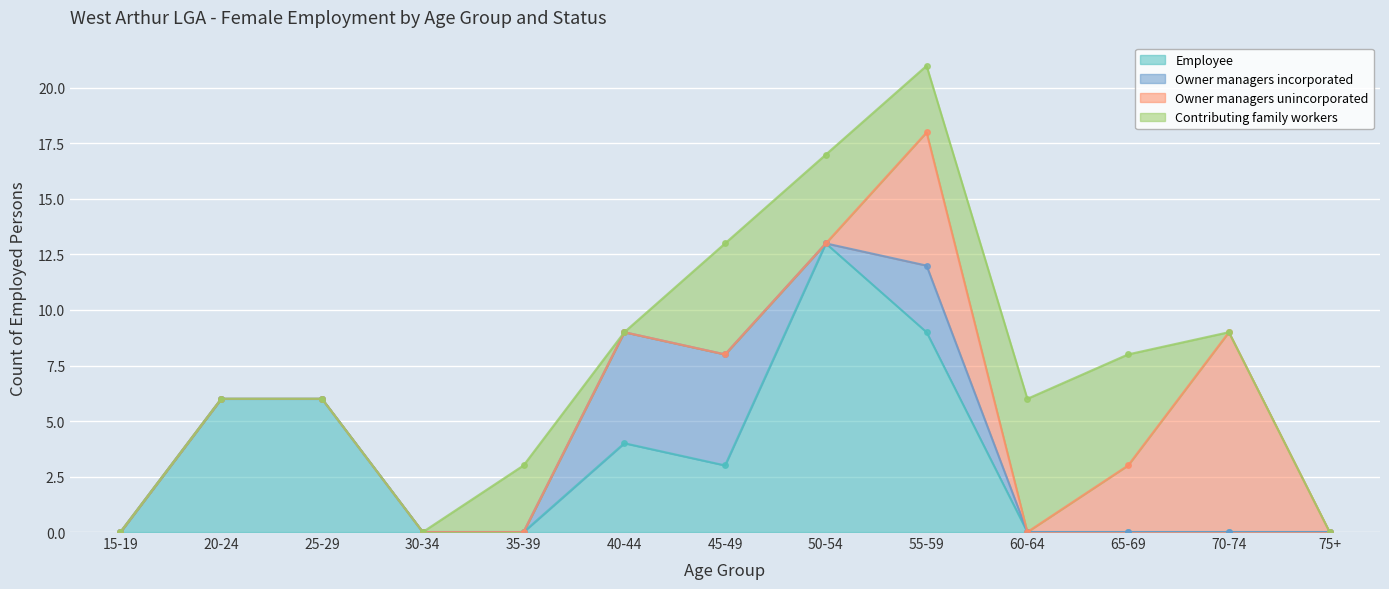

Reading left to right, list all the values displayed in this chart.

Employee: 15-19=0	20-24=6	25-29=6	30-34=0	35-39=0	40-44=4	45-49=3	50-54=13	55-59=9	60-64=0	65-69=0	70-74=0	75+=0
Owner managers incorporated: 15-19=0	20-24=0	25-29=0	30-34=0	35-39=0	40-44=5	45-49=5	50-54=0	55-59=3	60-64=0	65-69=0	70-74=0	75+=0
Owner managers unincorporated: 15-19=0	20-24=0	25-29=0	30-34=0	35-39=0	40-44=0	45-49=0	50-54=0	55-59=6	60-64=0	65-69=3	70-74=9	75+=0
Contributing family workers: 15-19=0	20-24=0	25-29=0	30-34=0	35-39=3	40-44=0	45-49=5	50-54=4	55-59=3	60-64=6	65-69=5	70-74=0	75+=0